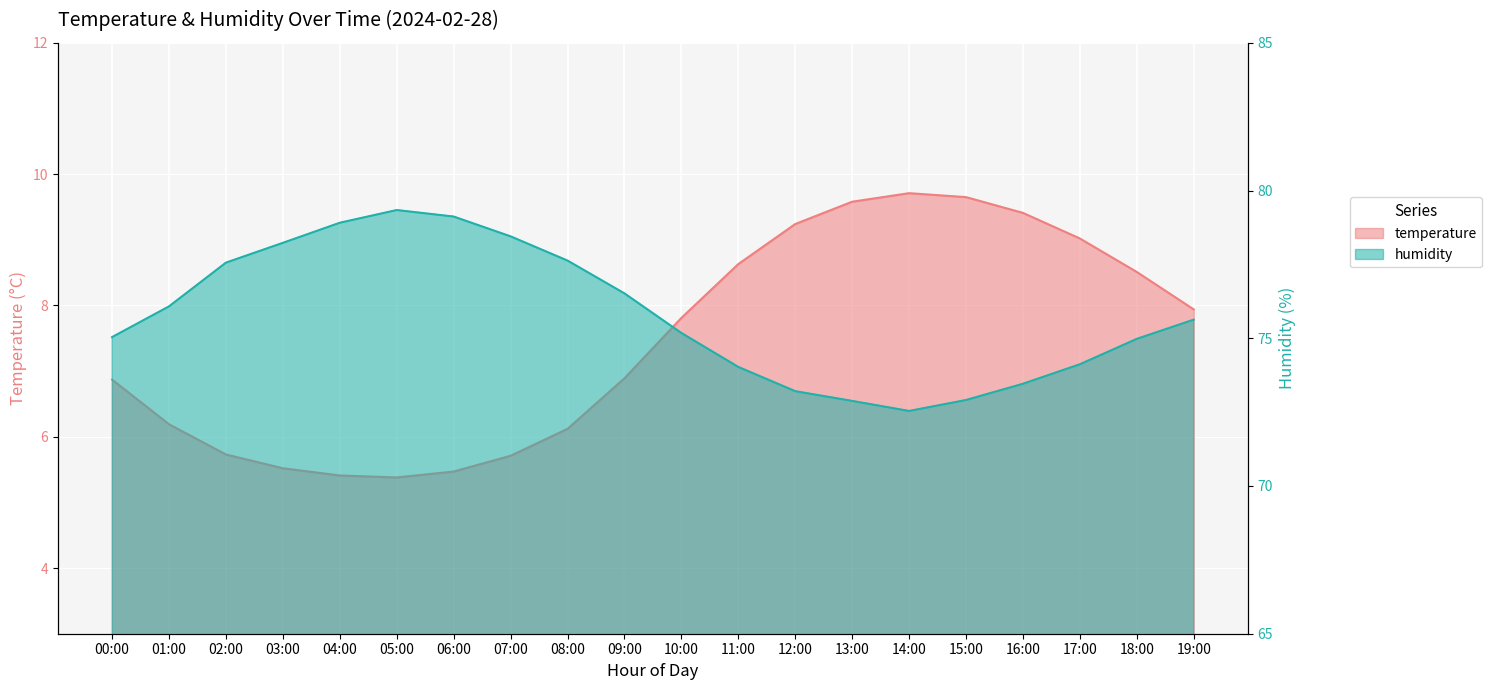

True or false: temperature has more than 2 points higher than both neighbors.

False